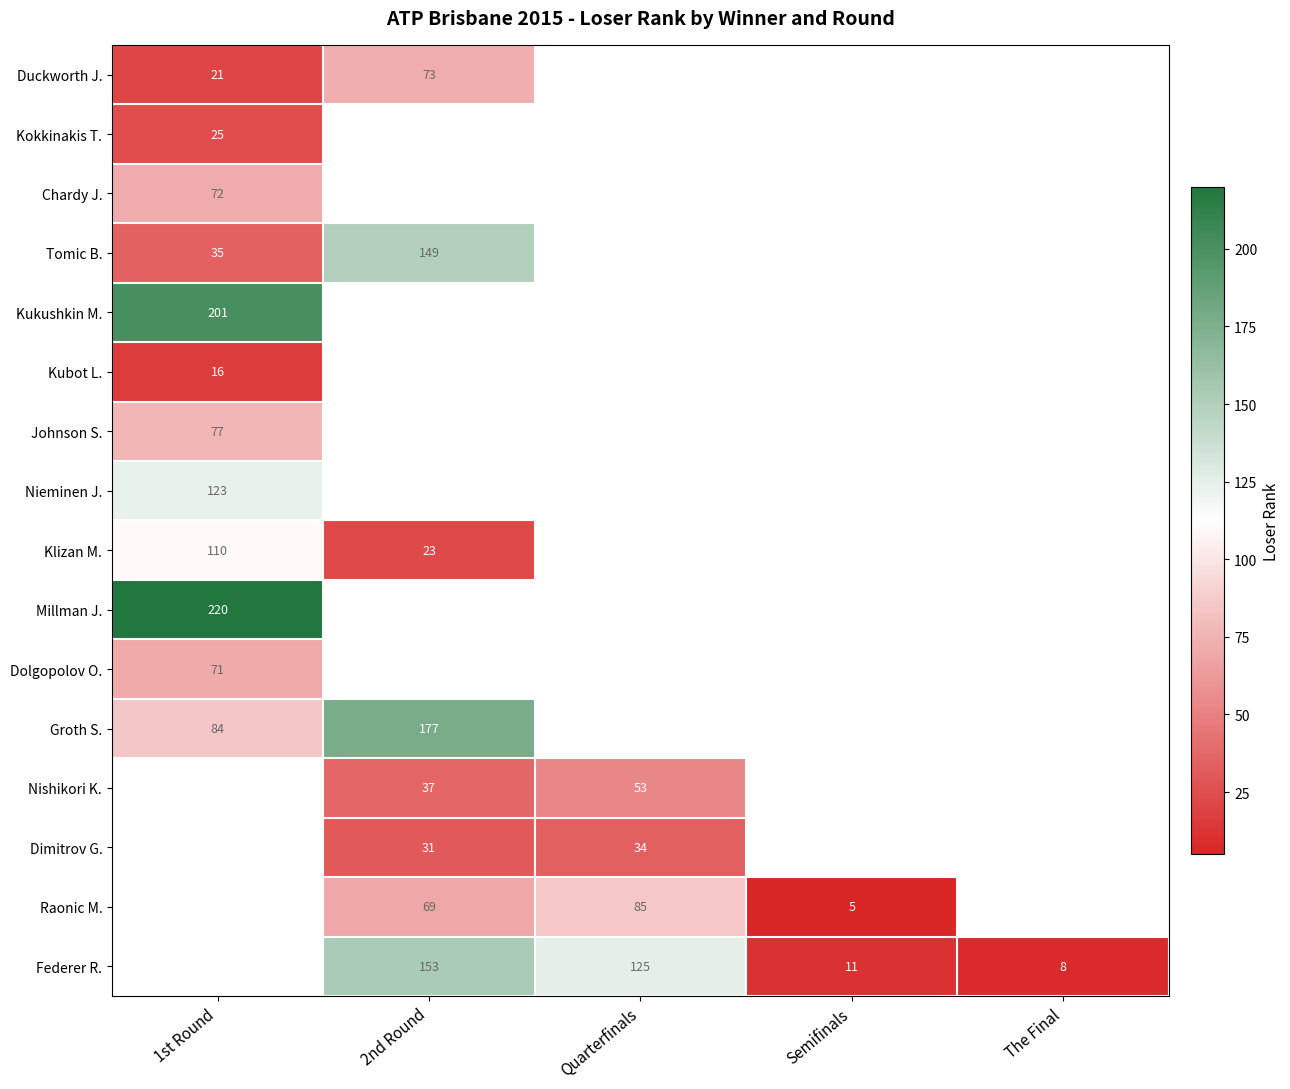

The Nishikori K. series shows 55 at 2nd Round. True or false?

False